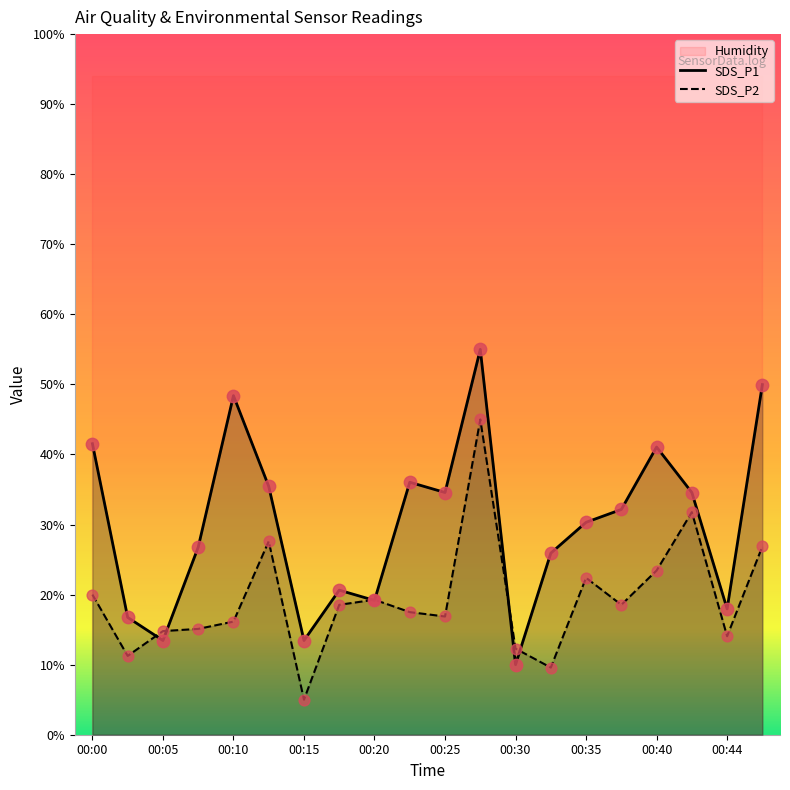

Is the value of SDS_P1 at 00:03 greater than the value of SDS_P2 at 00:03?

Yes